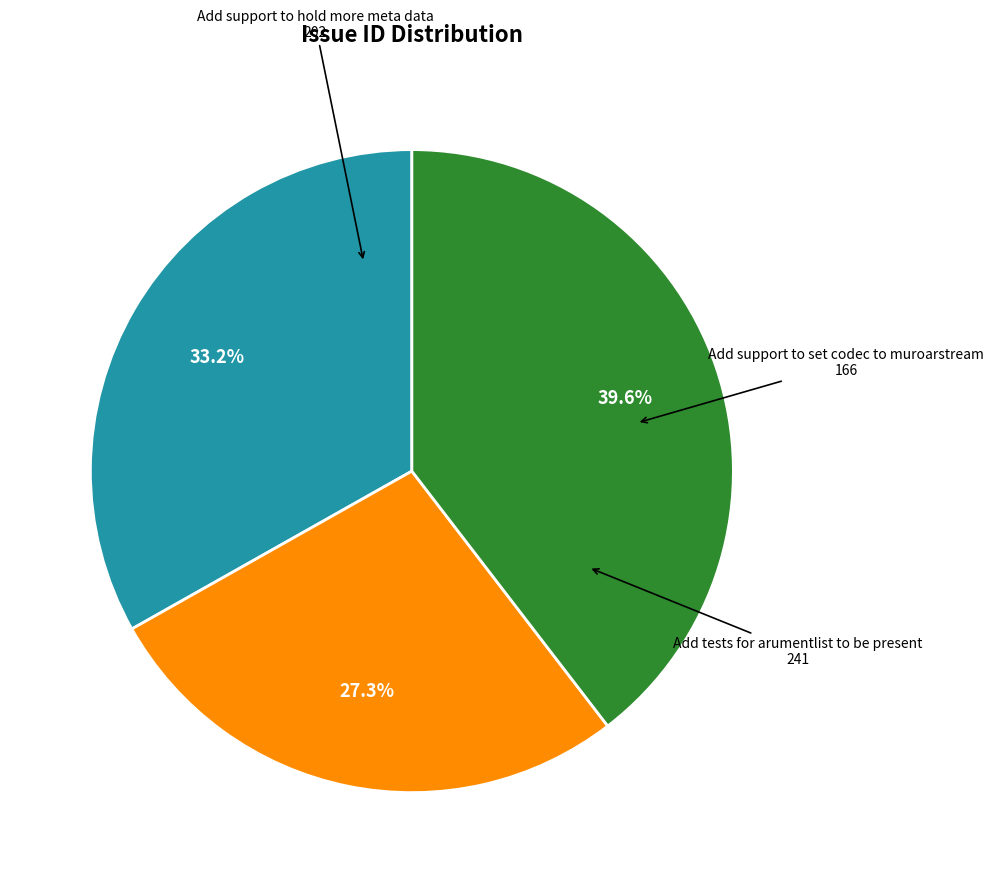

Count the number of slices in the pie.

3